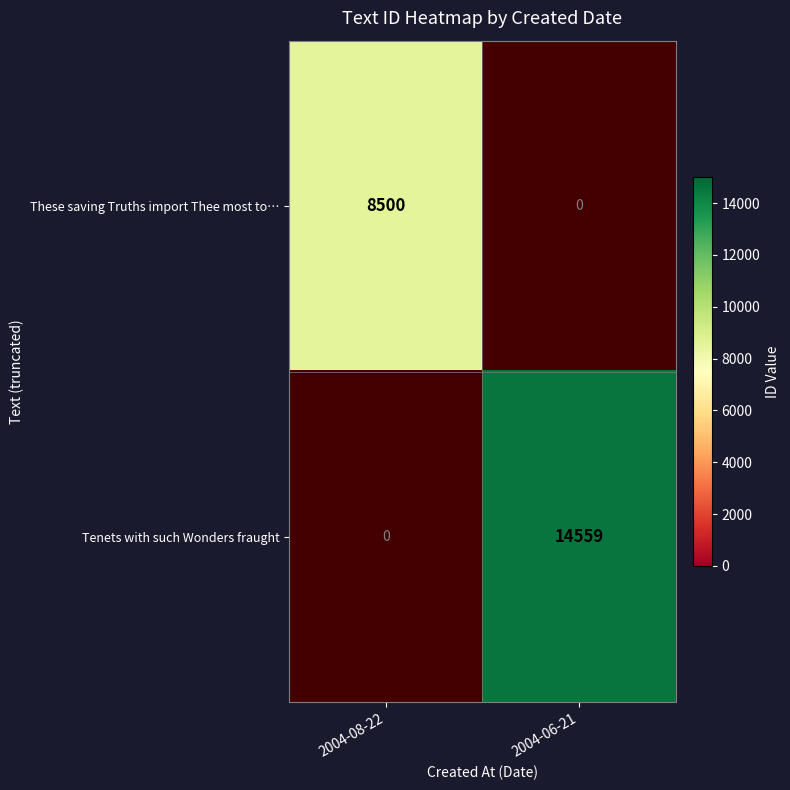

Which label corresponds to the largest value in the chart?

2004-06-21